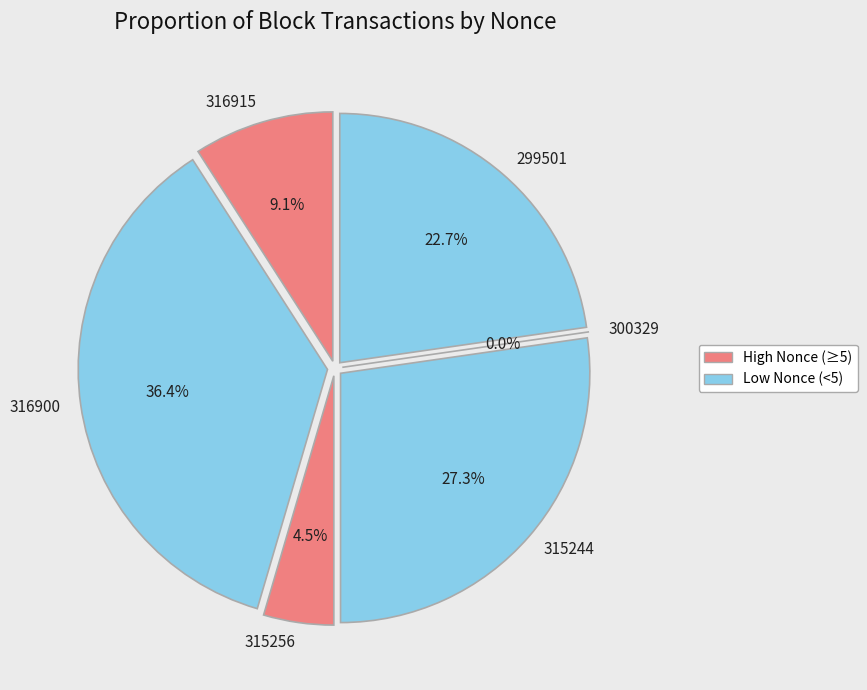

Which has a higher value, 316915 or 299501?

299501